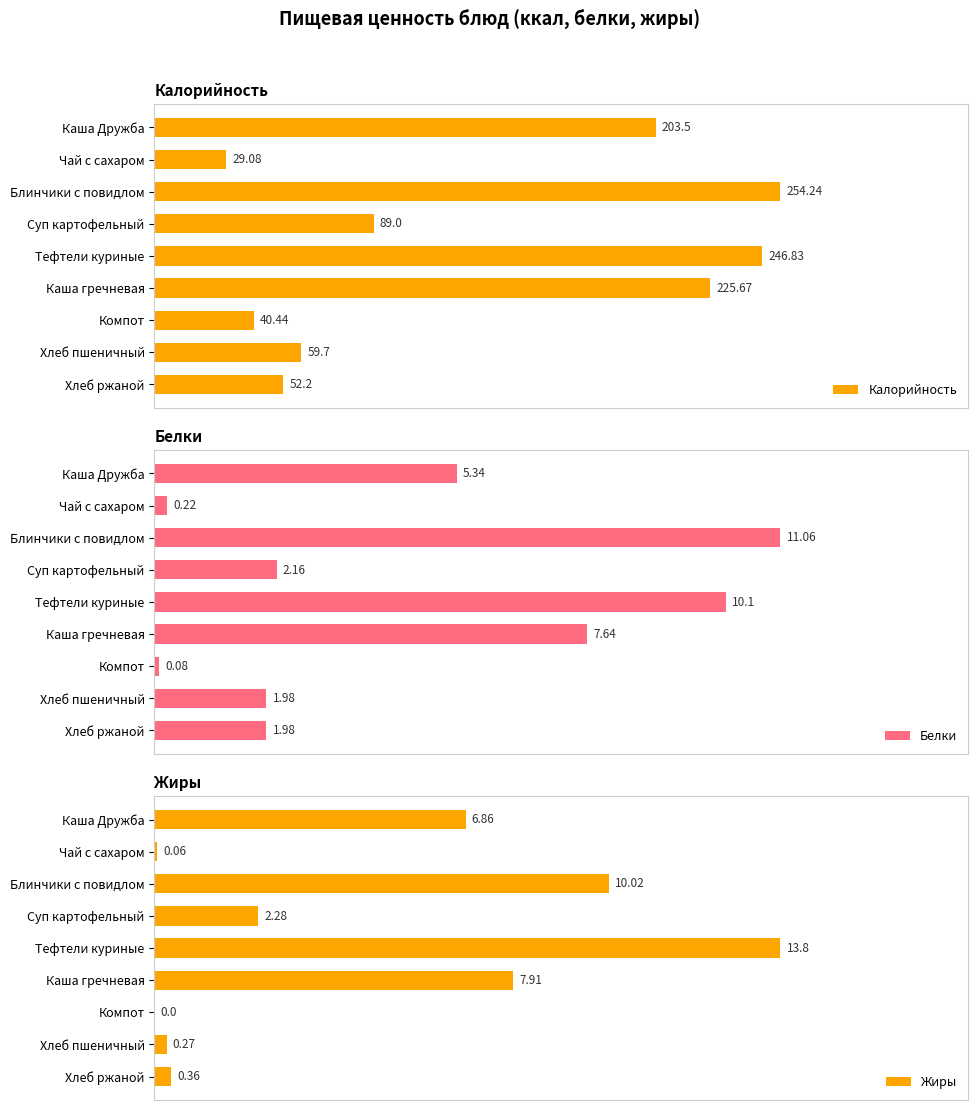

Which series has the widest spread of values?

Калорийность